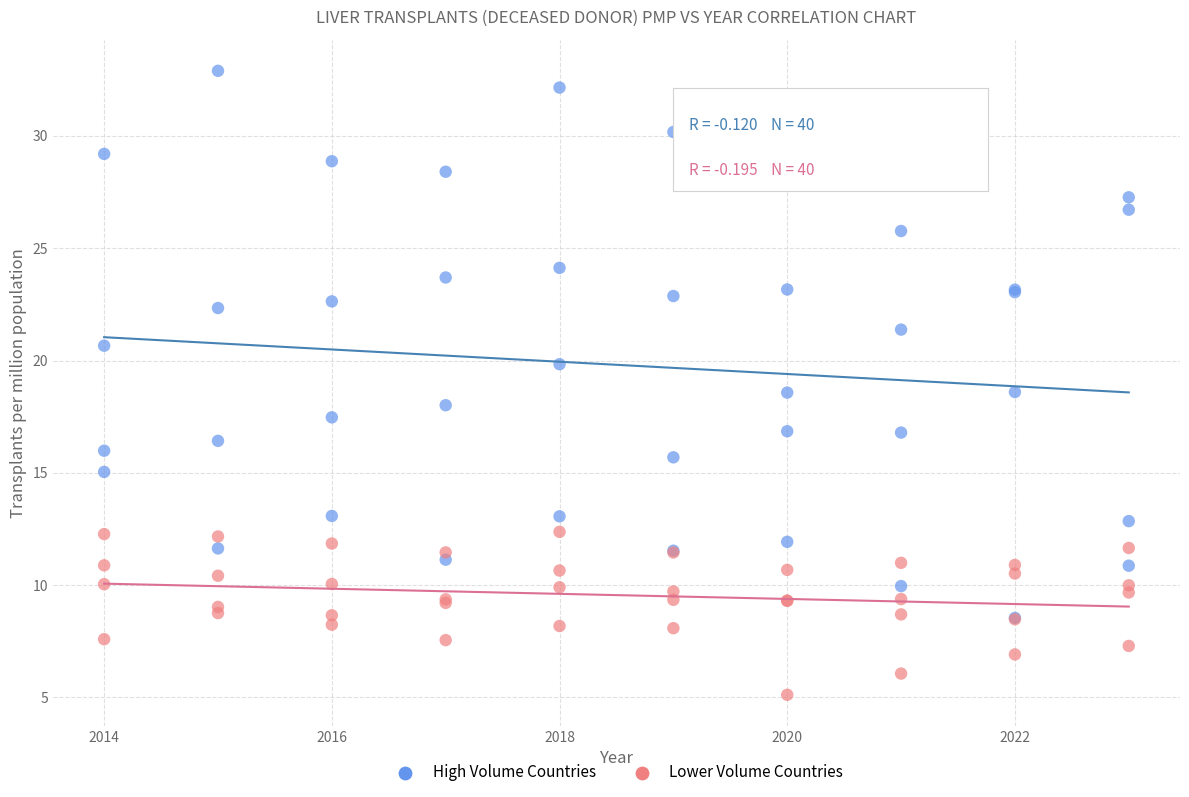

Which series has the widest spread of Y values?

High Volume Countries